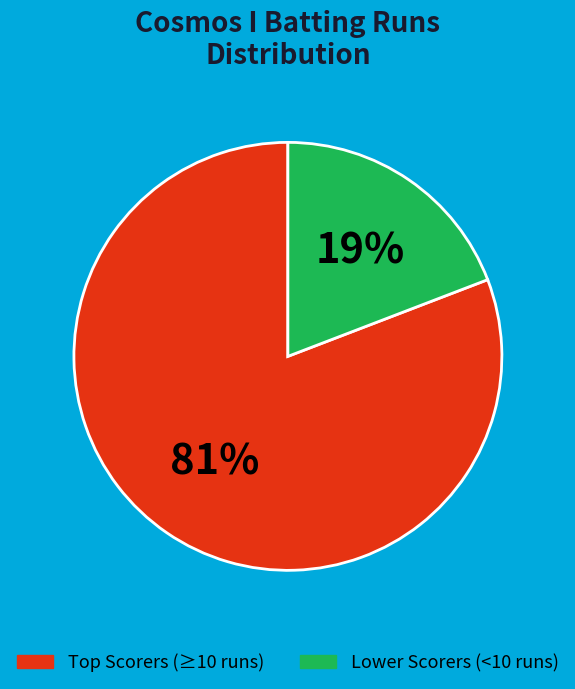

Is there any slice that represents more than half of the pie?

Yes